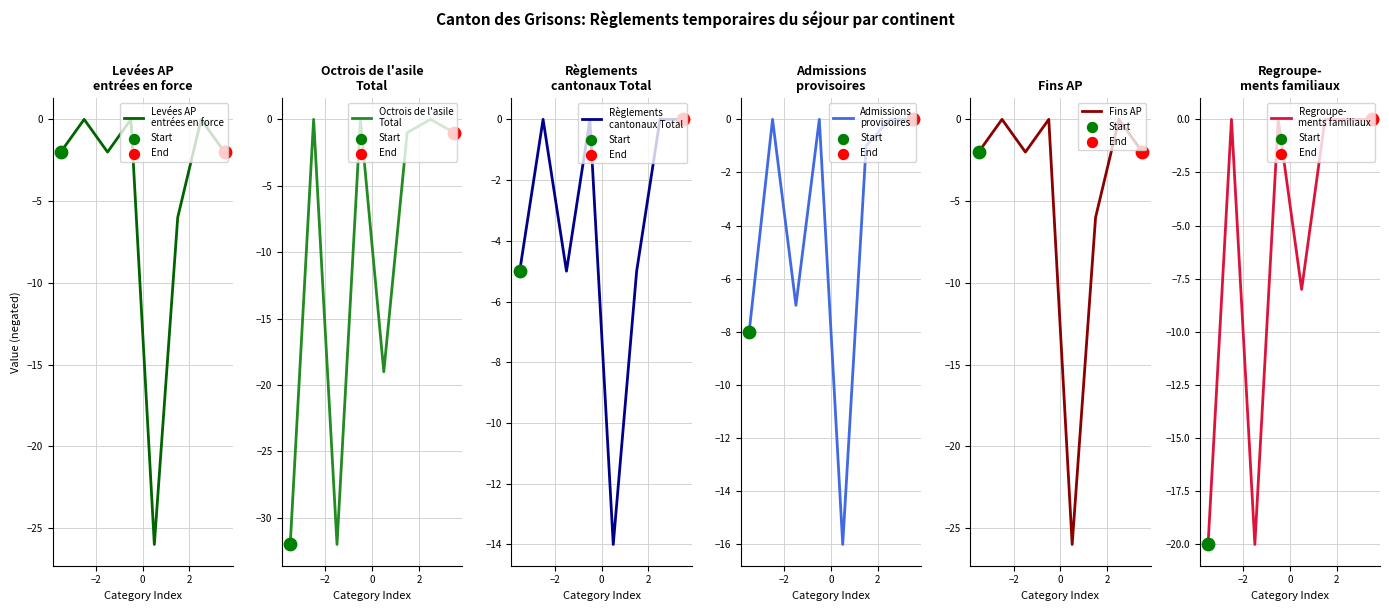

What are all the series names shown in the legend?

Levées AP
entrées en force, Octrois de l'asile
Total, Règlements
cantonaux Total, Admissions
provisoires, Fins AP, Regroupe-
ments familiaux